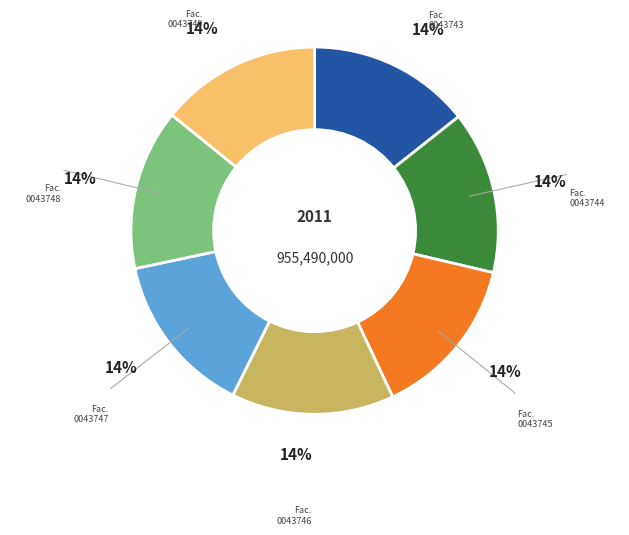

To the nearest percent, what is the average slice percentage?

14%